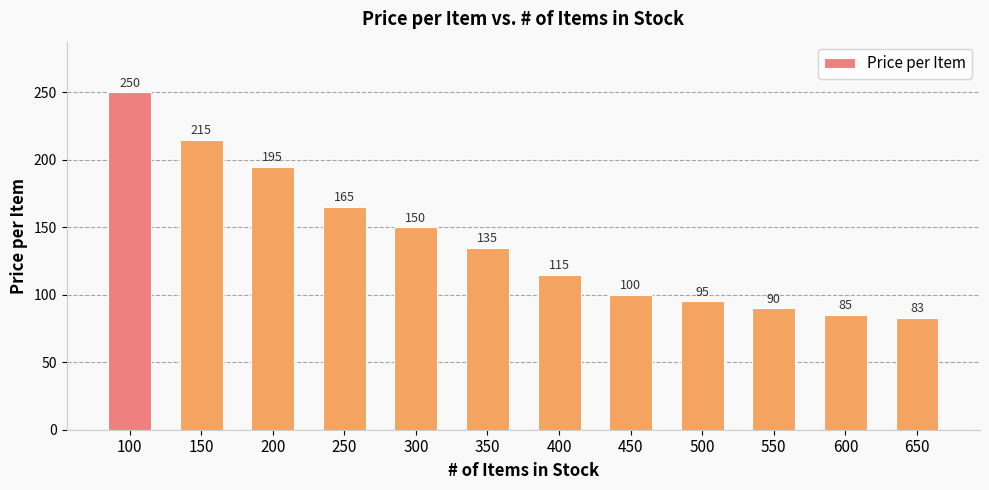

At which category does the chart reach its minimum across all series?

650